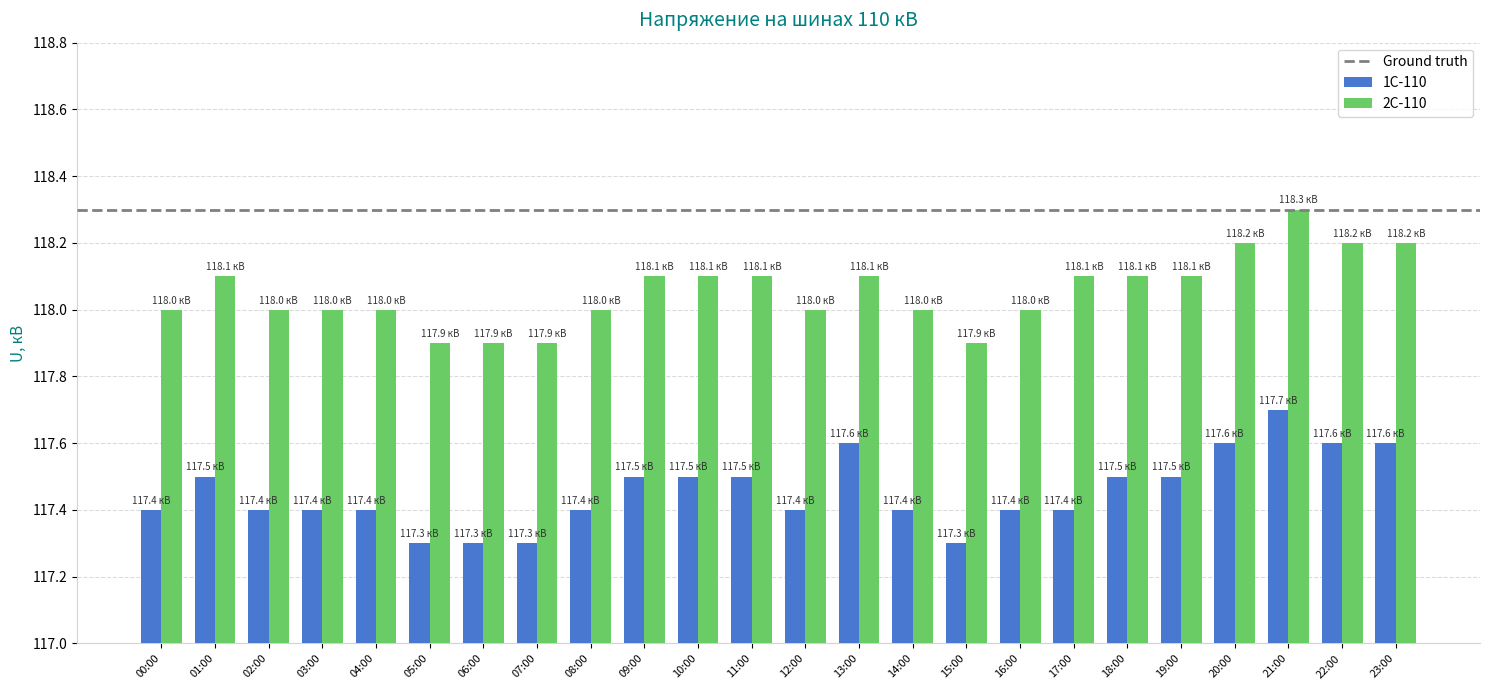

Count the number of categories in the chart.

24